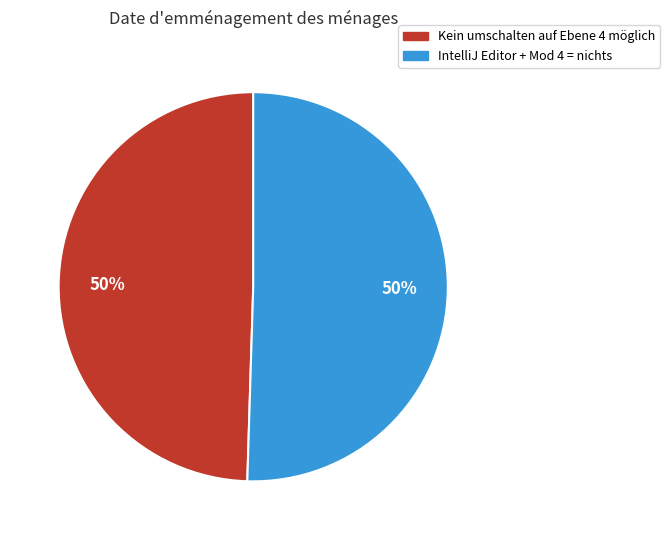

To the nearest percent, what is the combined percentage of IntelliJ Editor + Mod 4 = nichts and Kein umschalten auf Ebene 4 möglich?

100%